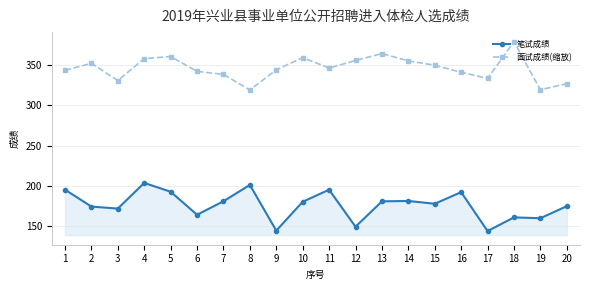

What is the sum of the 笔试成绩 values at 6 and 18?

324.3